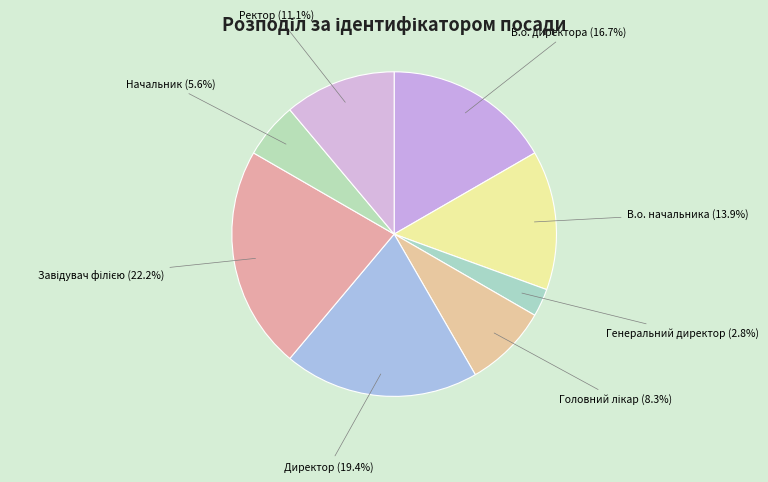

Does any single category account for the majority?

No